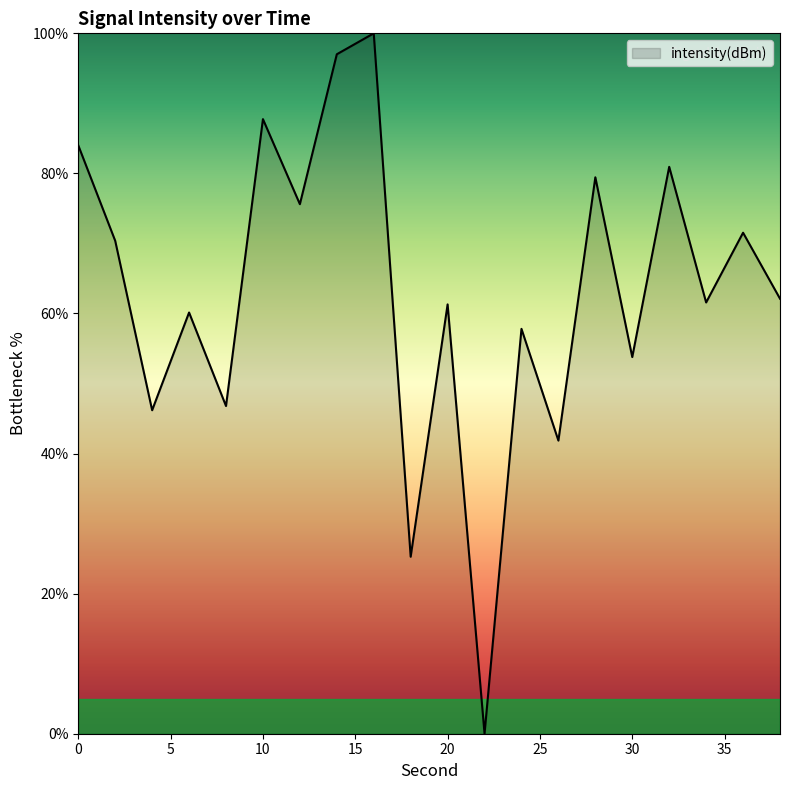

What is the difference between the maximum and minimum values?

100.0